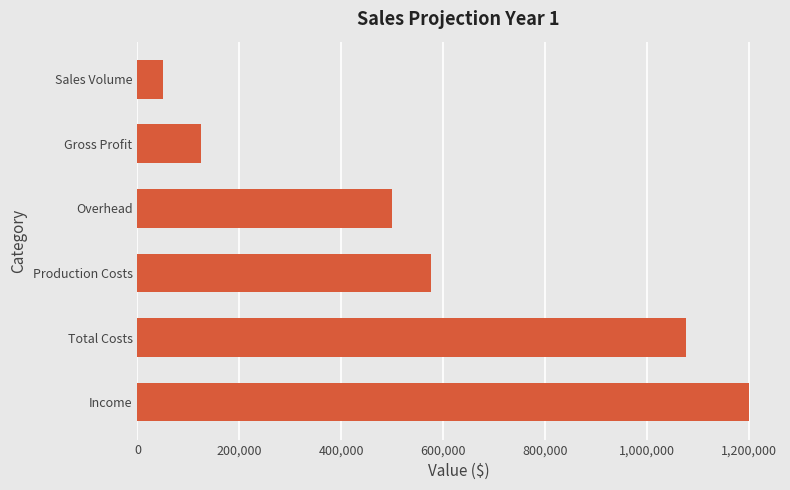

What value does the data have at Total Costs?

1075000